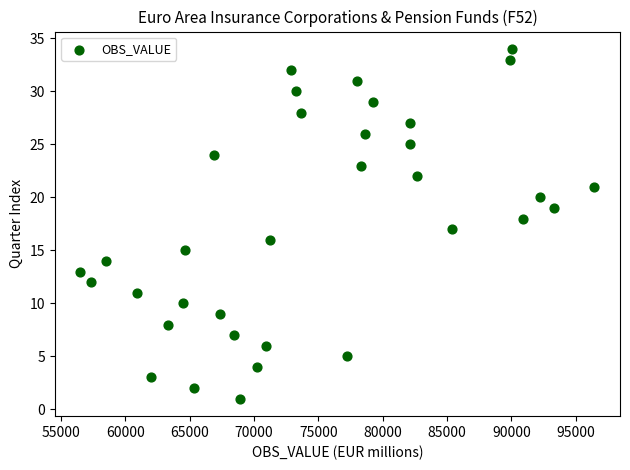

What is the range of Y values (max minus min)?

33